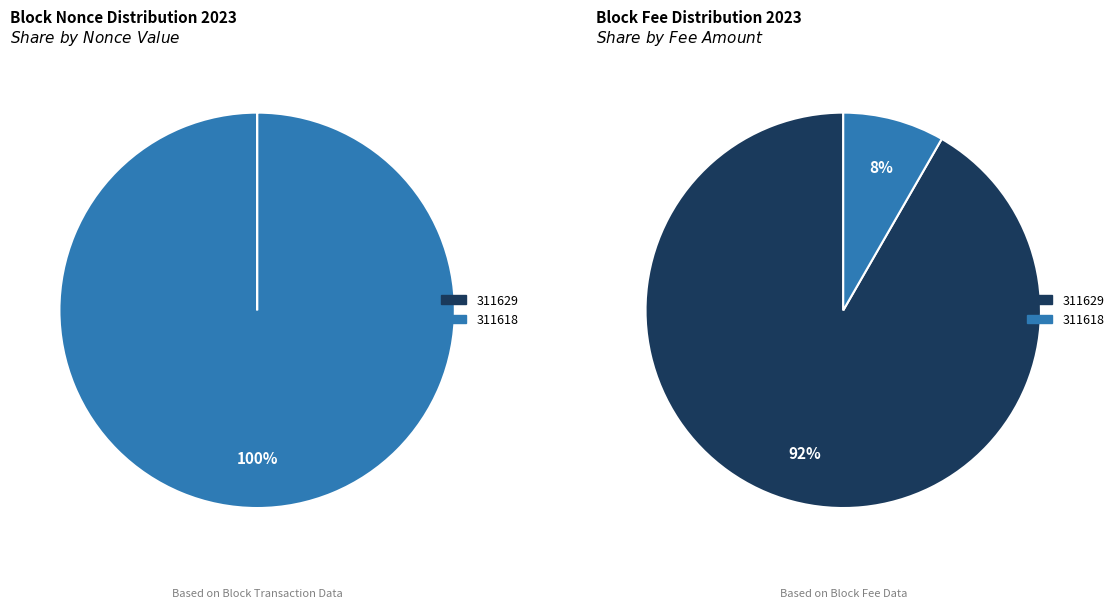

Is it true that 311618 is 87% of the pie?

False